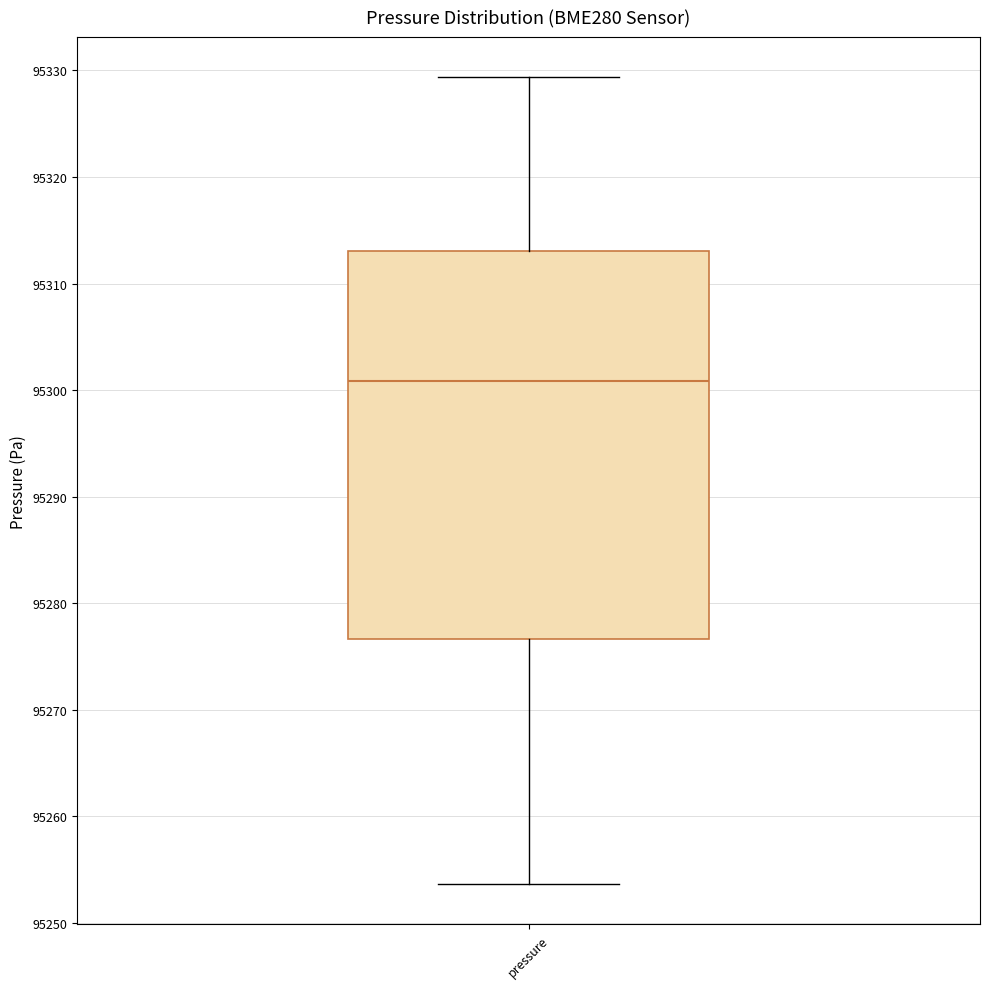

Where does the median line of the box for pressure sit on the y-axis? The values are not printed on the chart, so give them approximately, as read against the axis.

95301